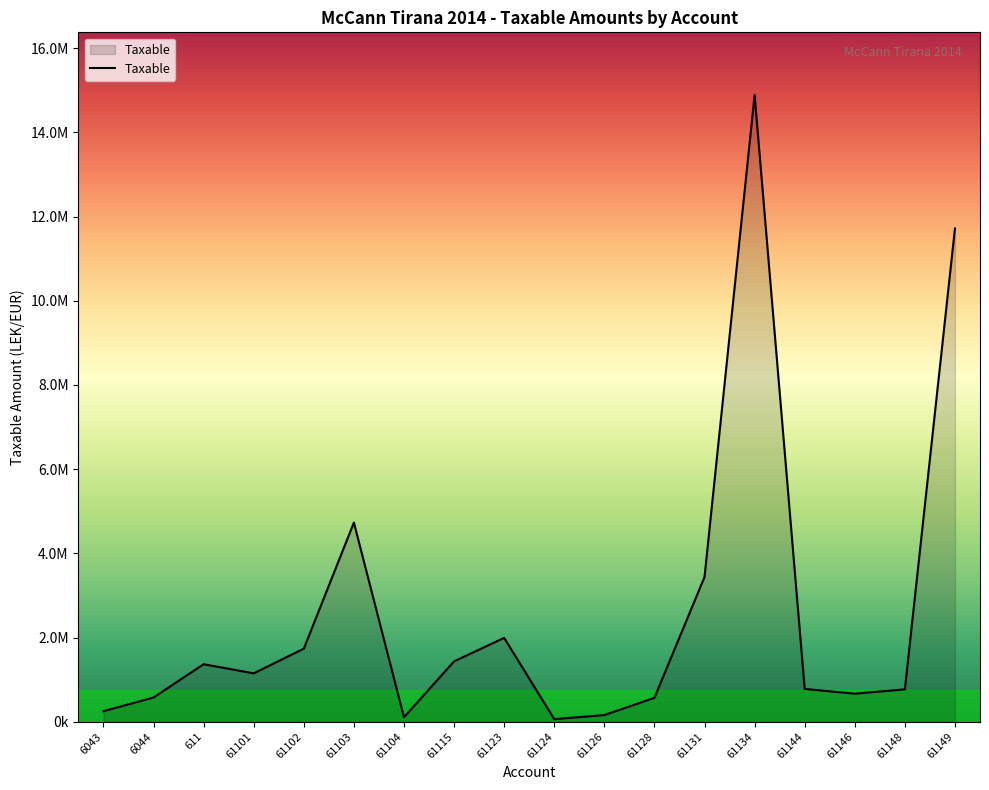

Rank the categories by value from lowest to highest.

61124, 61104, 61126, 6043, 61128, 6044, 61146, 61148, 61144, 61101, 611, 61115, 61102, 61123, 61131, 61103, 61149, 61134